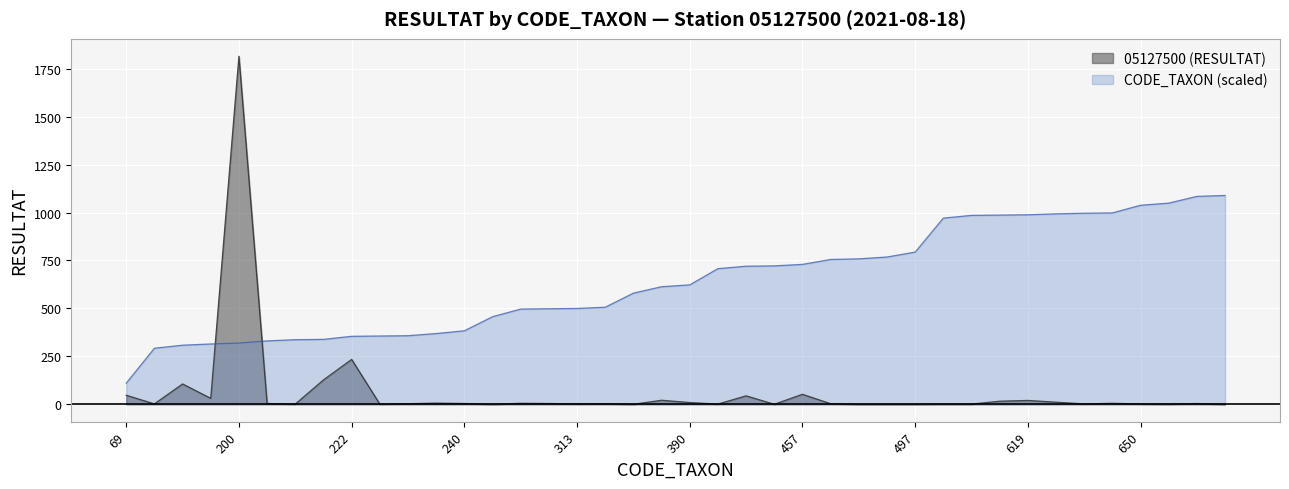

Rank the series by their average value, from lowest to highest.

05127500 (RESULTAT), CODE_TAXON (scaled)